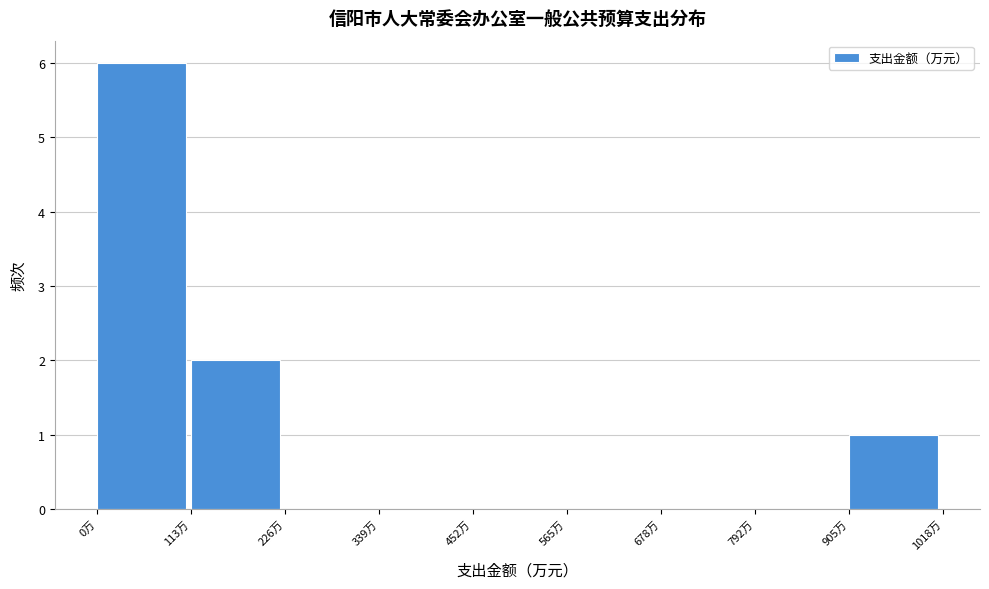

Reading left to right, what are all the values shown in this chart?

0万=6	113万=2	226万=0	339万=0	452万=0	565万=0	678万=0	792万=0	905万=1